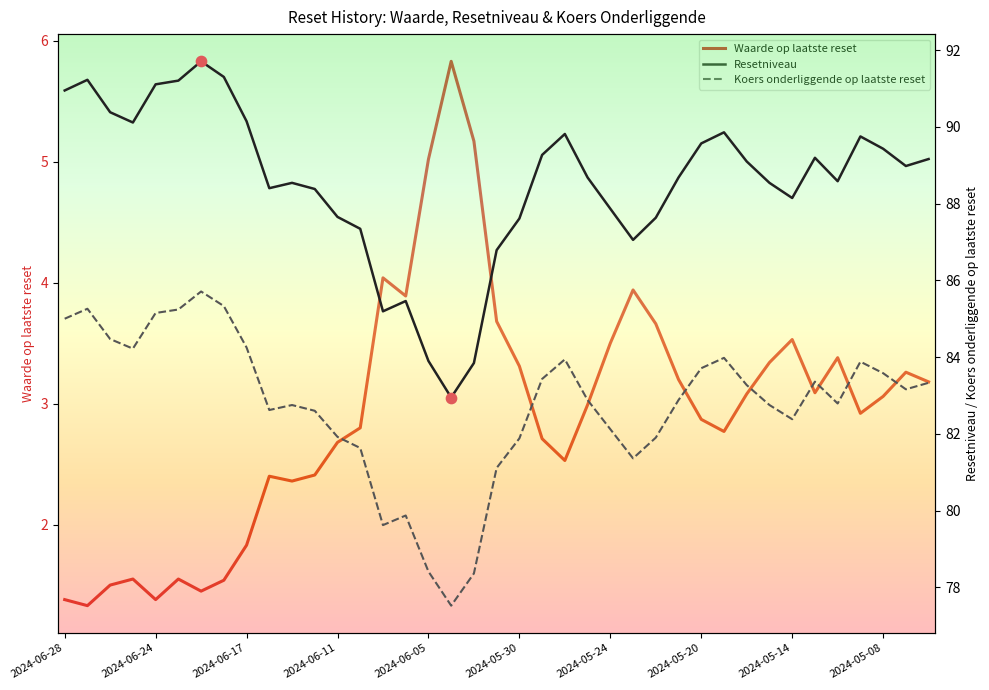

Is the value of Koers onderliggende op laatste reset at 14 greater than the value of Waarde op laatste reset at 25?

Yes